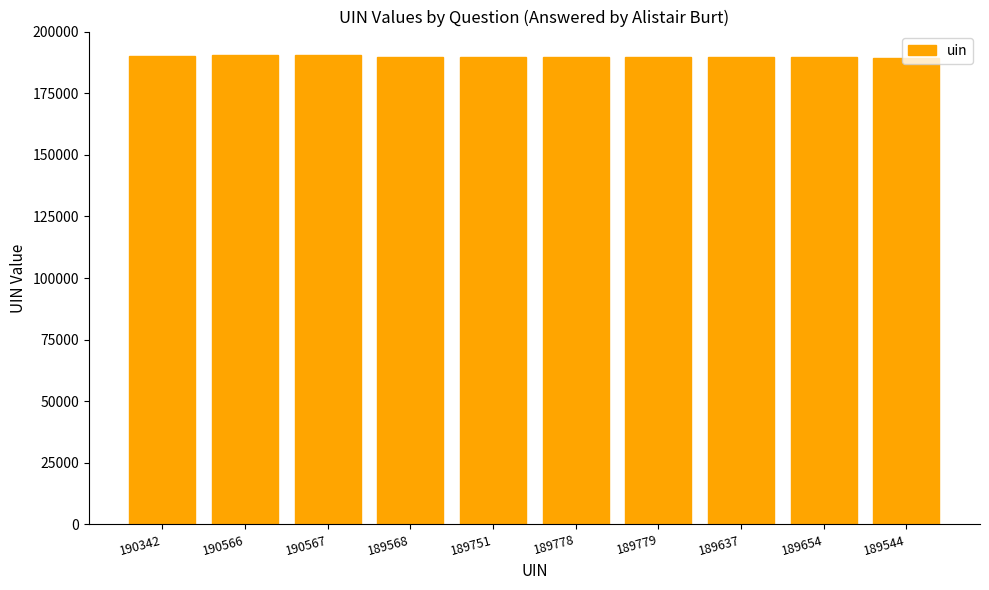

Is it true that the value at 189778 is 63639?

False